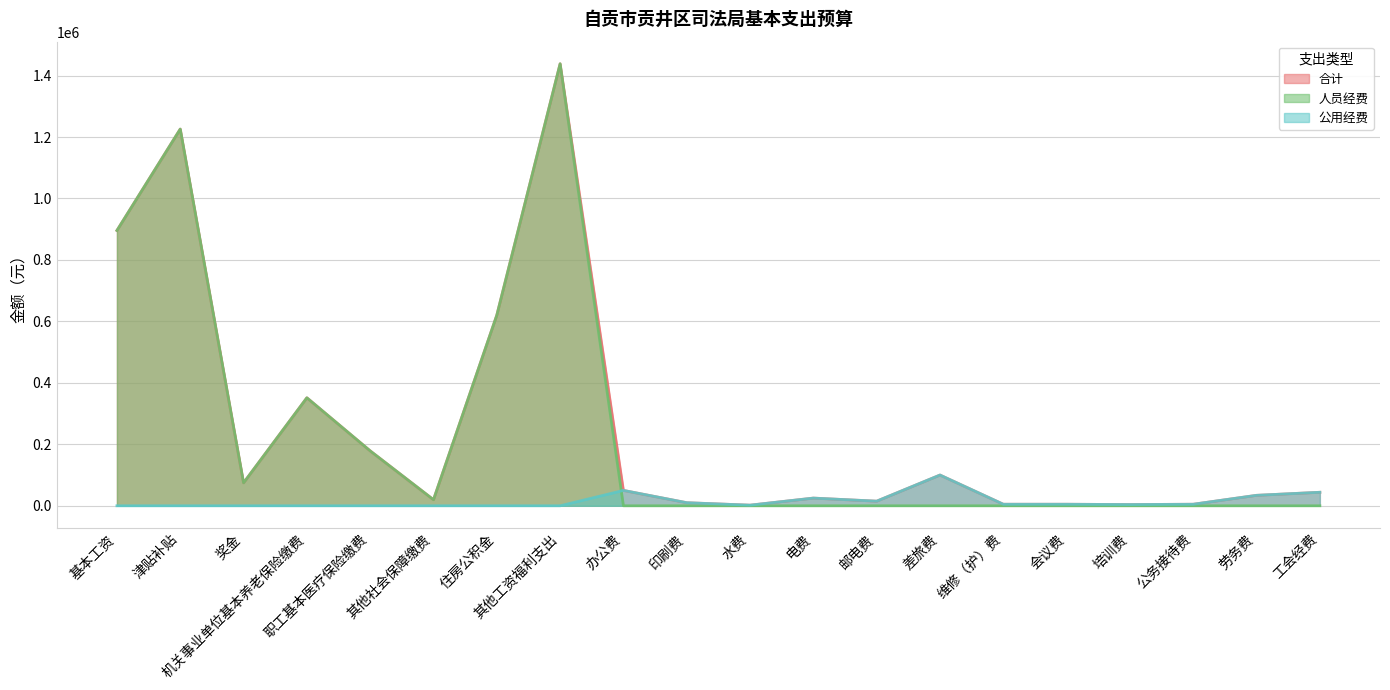

How many lines are shown in the chart?

3